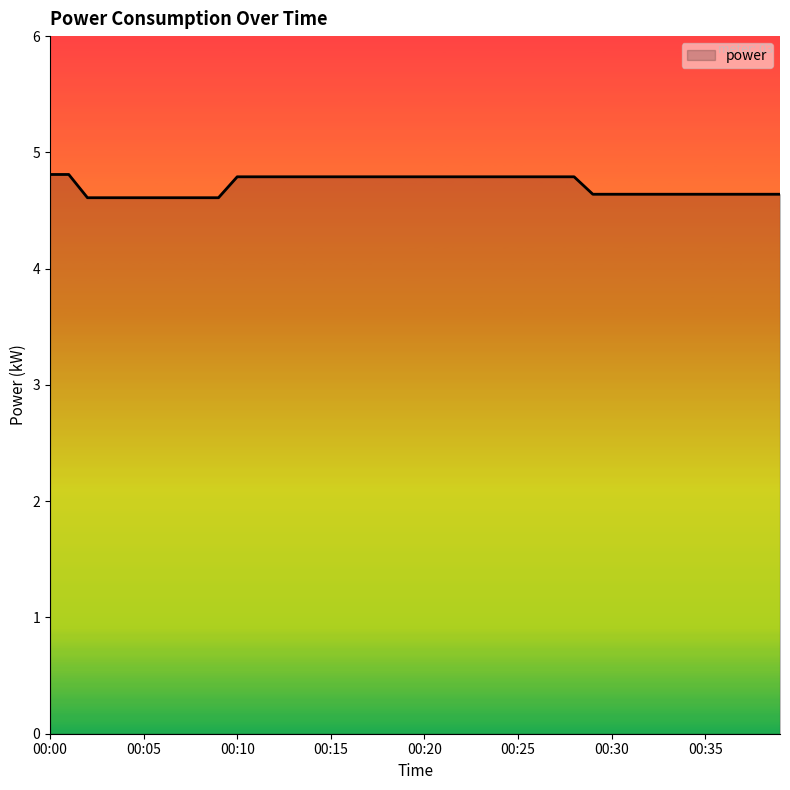

What is the maximum value shown in the chart?

4.8